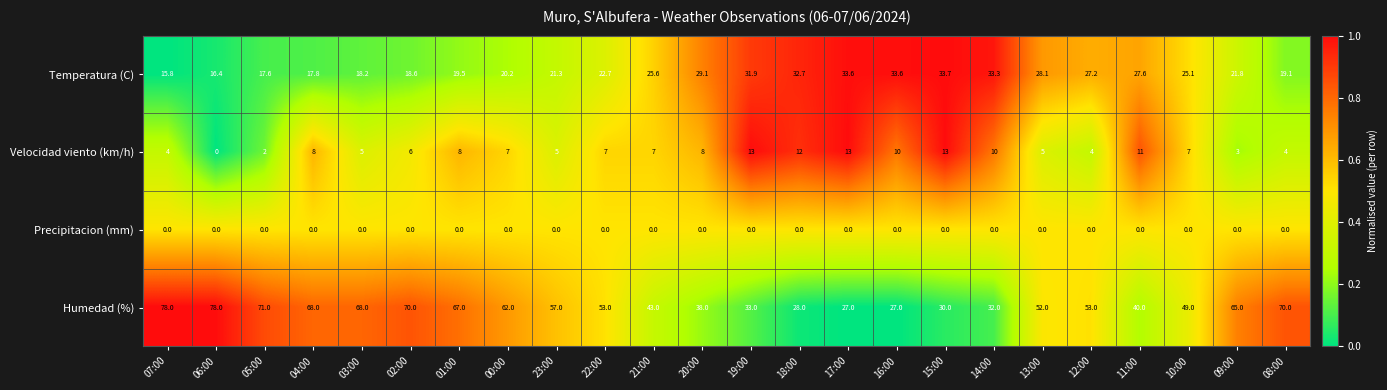

Is it true that Humedad (%) equals 27.7 at 22:00?

False